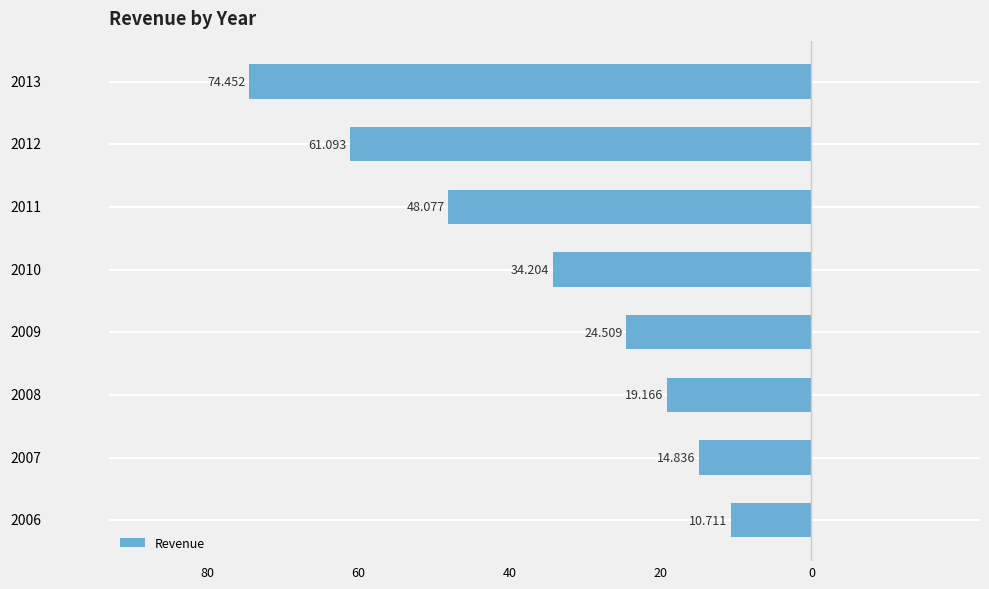

Are the bars horizontal?

Yes